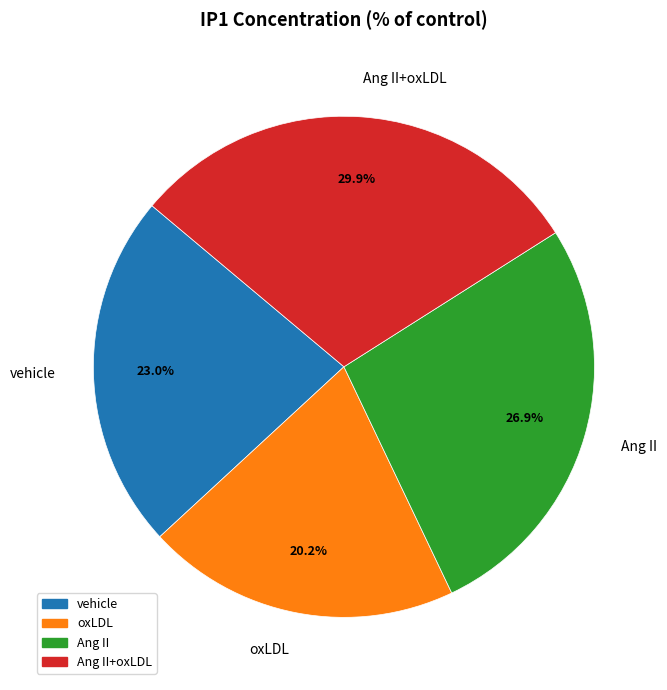

The Ang II slice represents 27% of the pie. True or false?

True